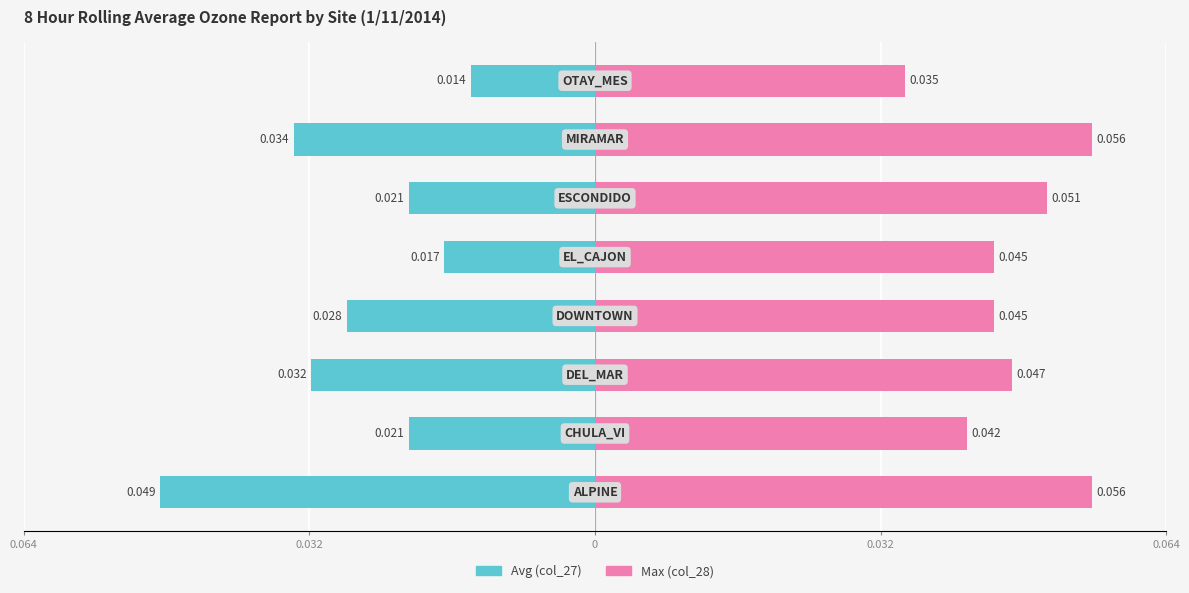

How many values in the Avg (col_27) series exceed -21?

2